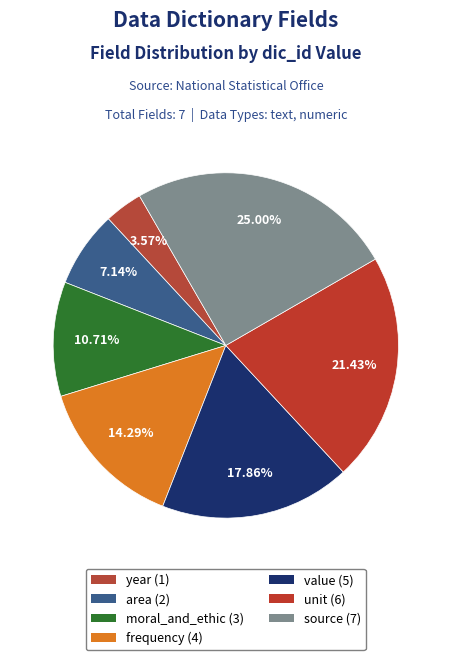

Which slice is the largest?

source